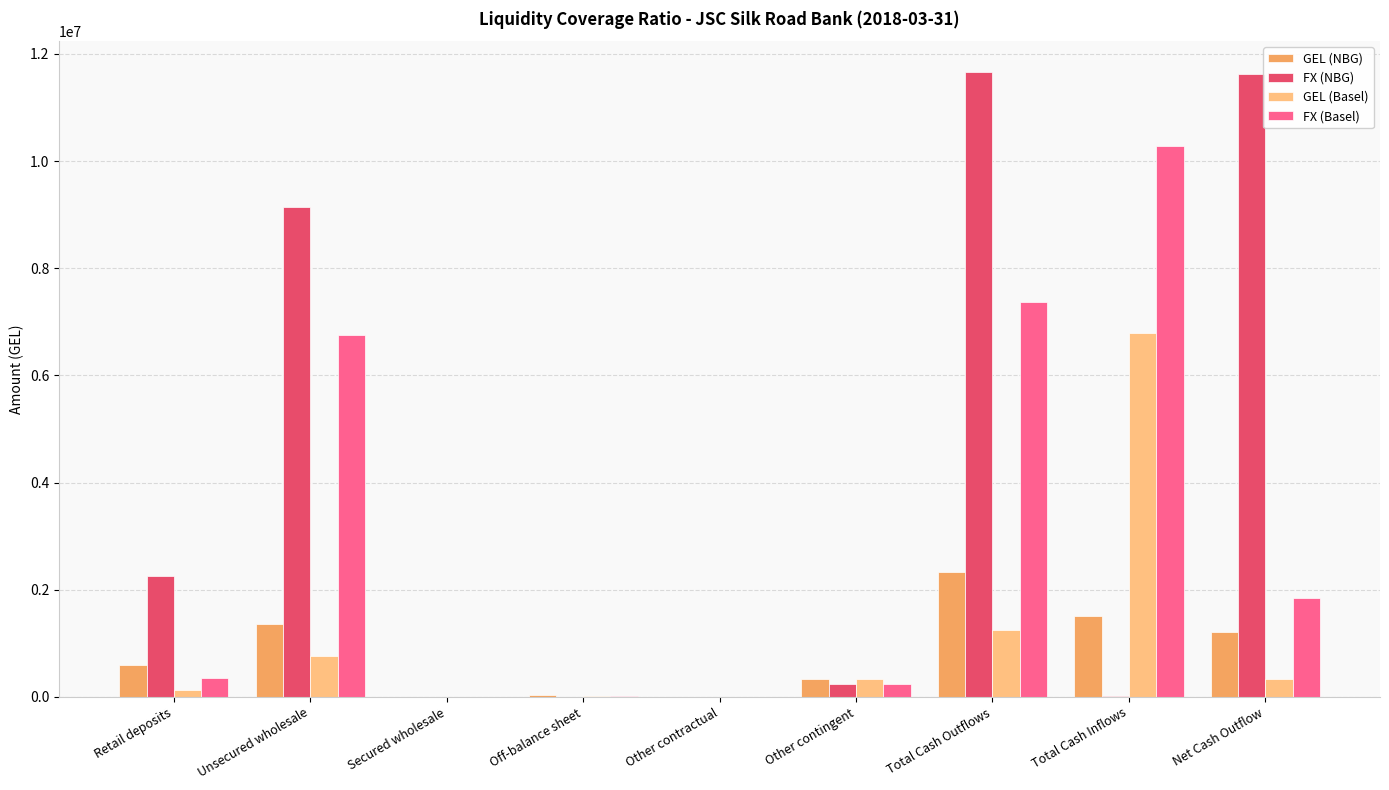

Does the chart contain stacked bars?

No